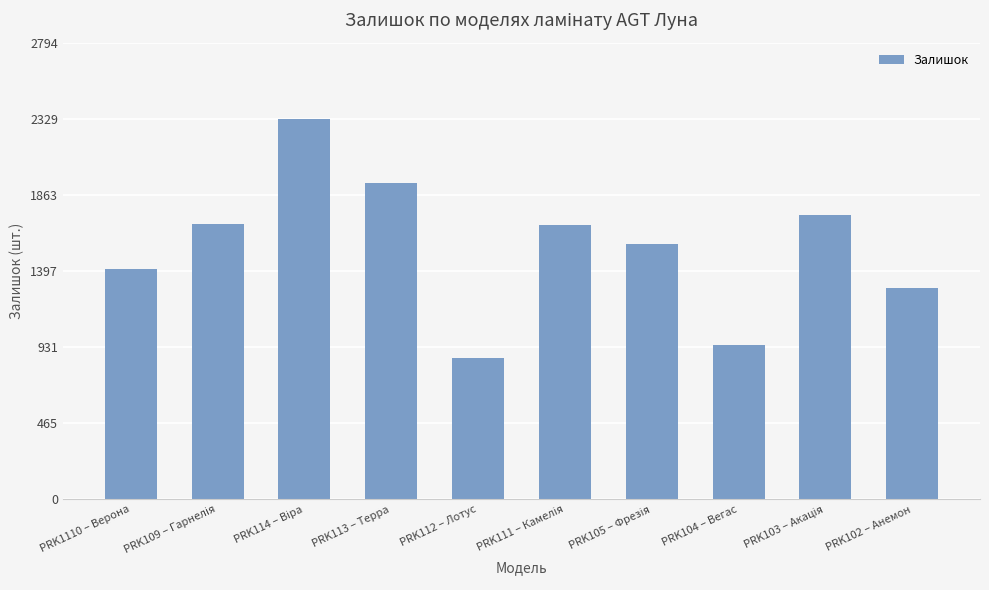

Which has a higher value, PRK112 – Лотус or PRK113 – Терра?

PRK113 – Терра